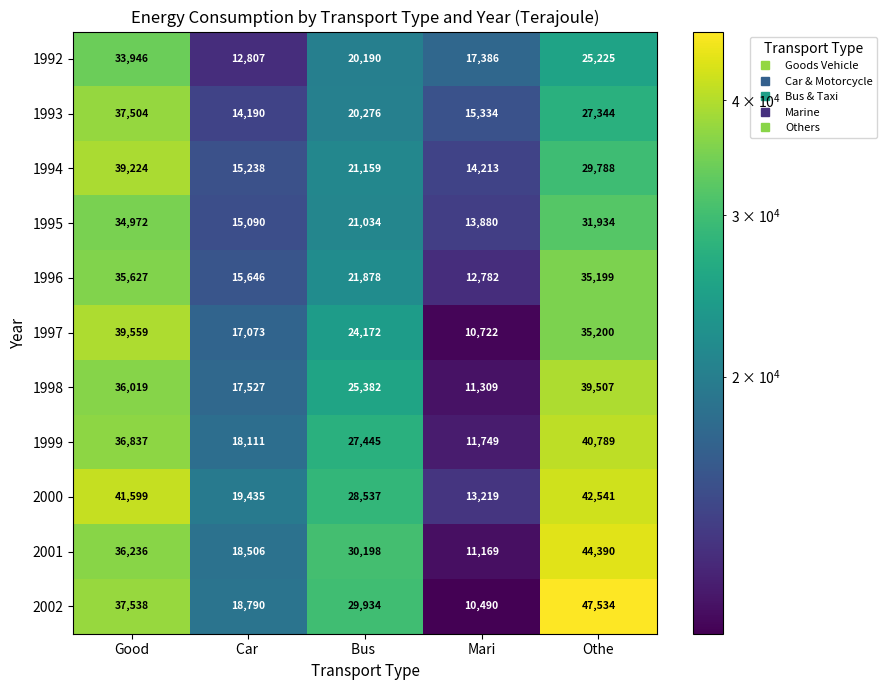

Which series has the largest total across all categories?

2000